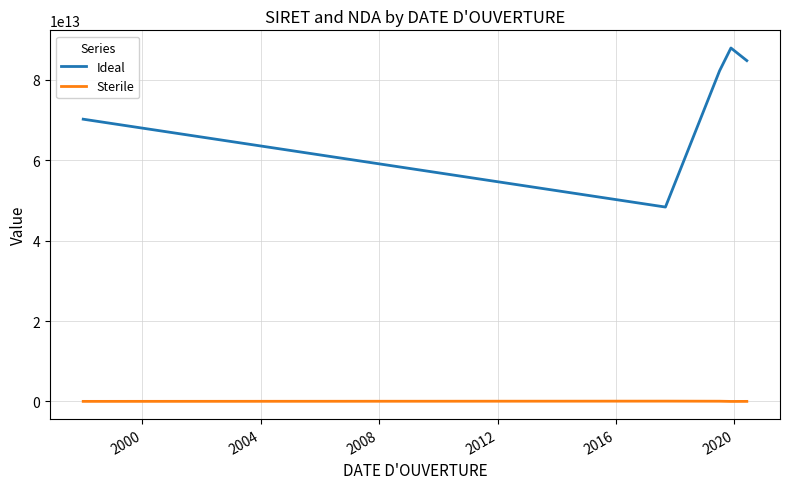

List the series in order of their overall mean, highest first.

Ideal, Sterile